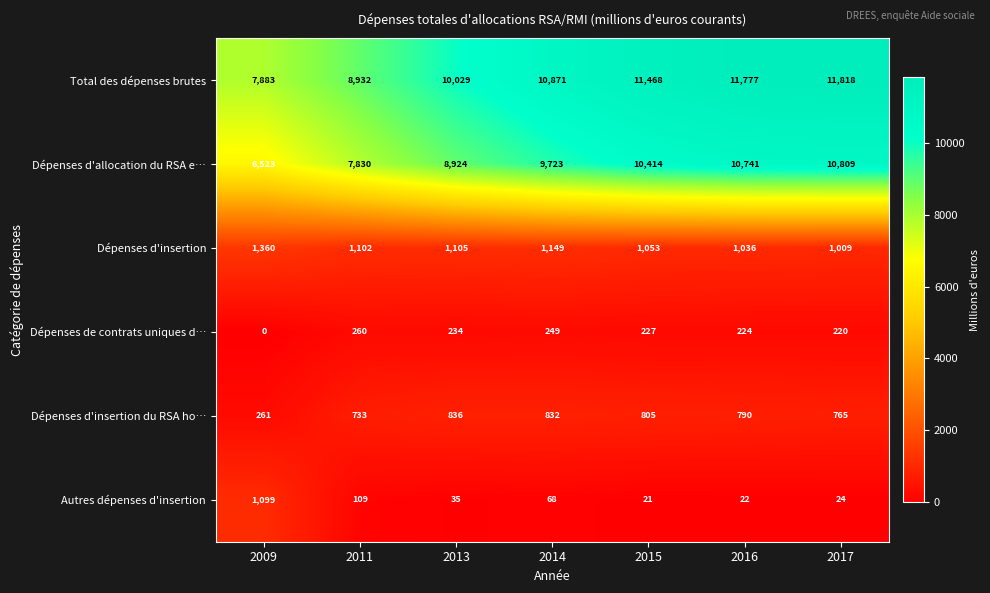

Which category has the highest value across all series?

2017